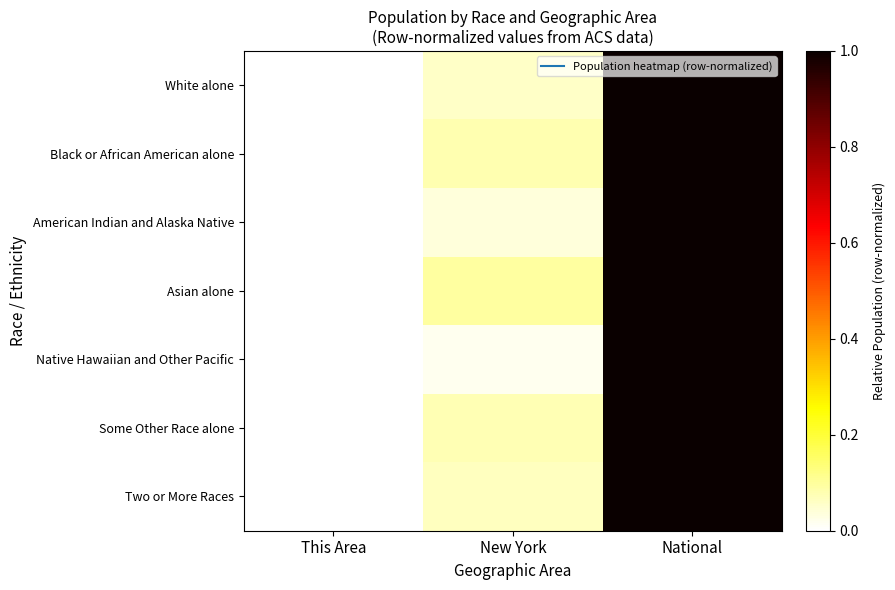

Which series has the largest range (max minus min)?

Native Hawaiian and Other Pacific